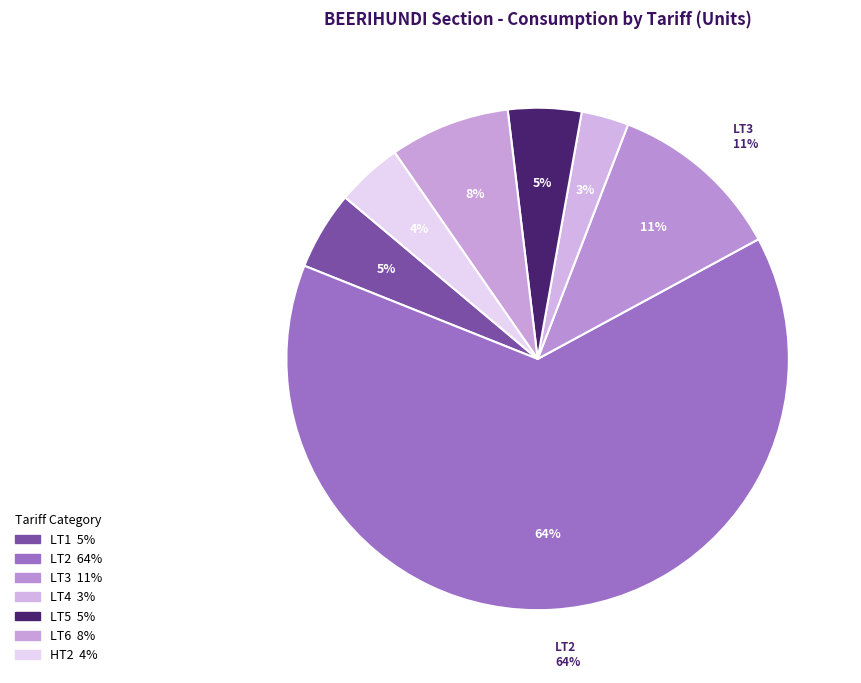

Rank the categories by value from highest to lowest.

LT2, LT3, LT6, LT1, LT5, HT2, LT4